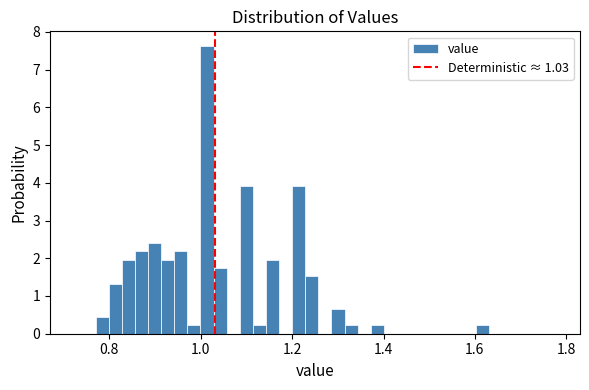

Read against the x-axis, roughly where is the centre of the tallest bar?

1.02